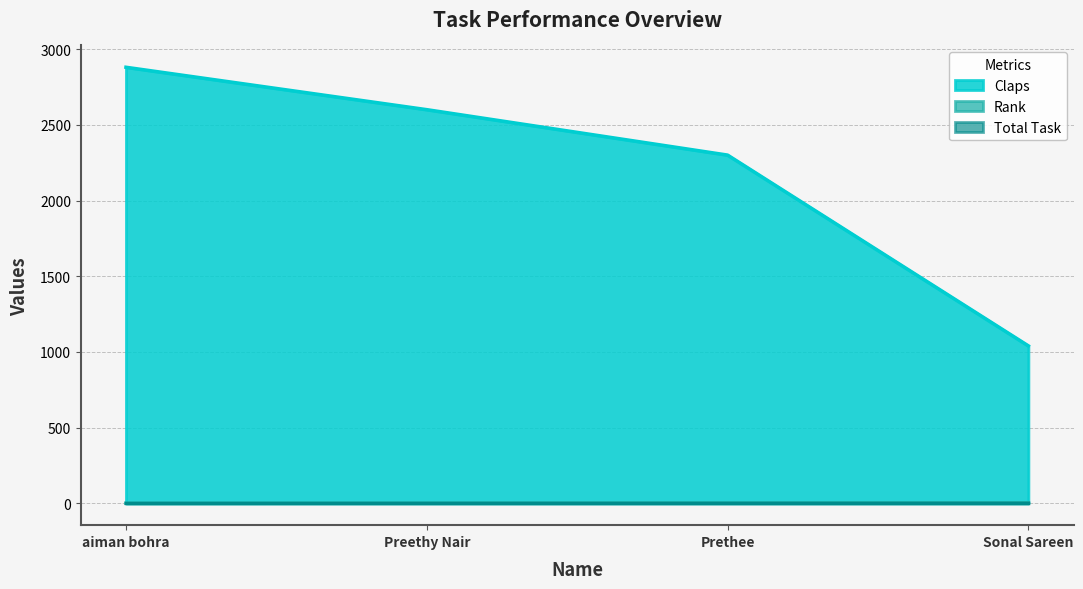

True or false: Claps and Rank intersect in this chart.

False